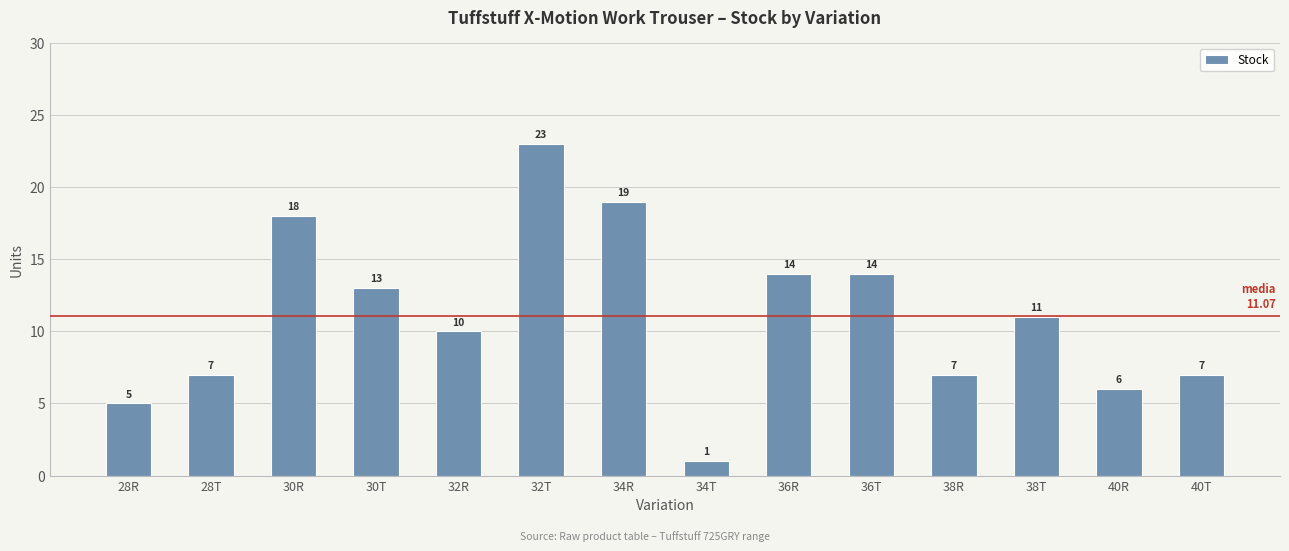

Between 34R and 38T, which is larger?

34R